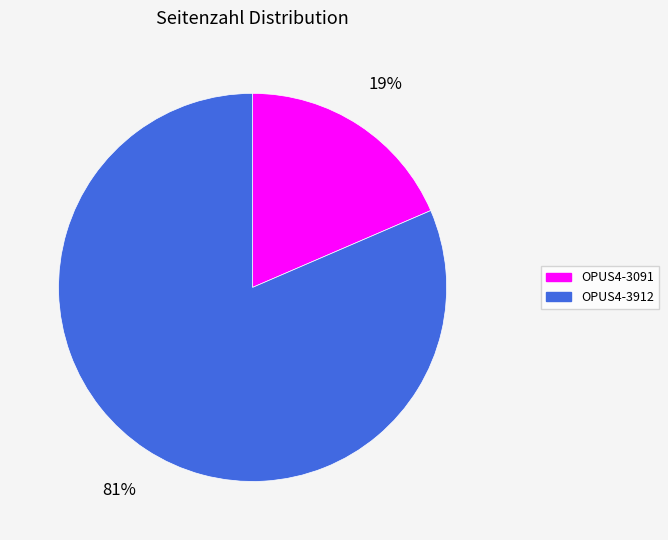

Which category accounts for the majority?

OPUS4-3912